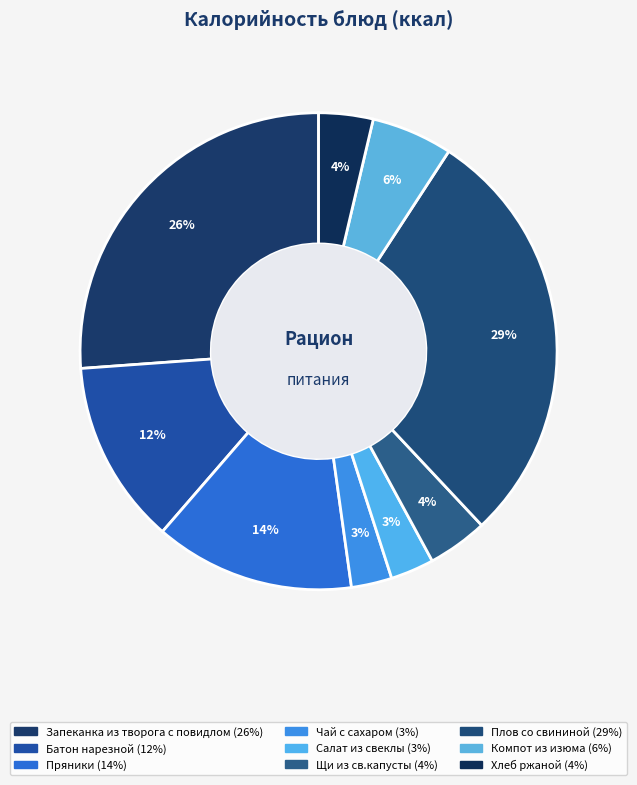

To the nearest percent, what portion does Щи из св.капусты represent?

4%